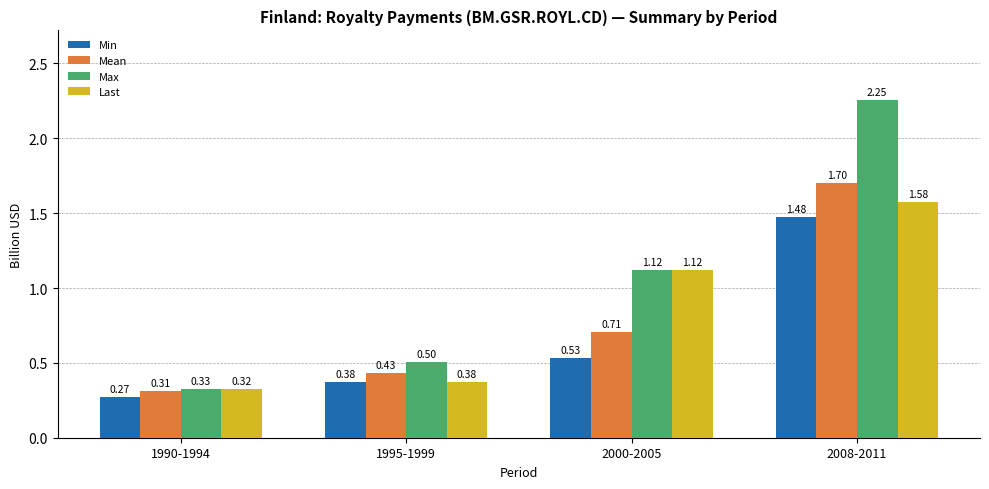

At how many categories does at least one series exceed 0?

4